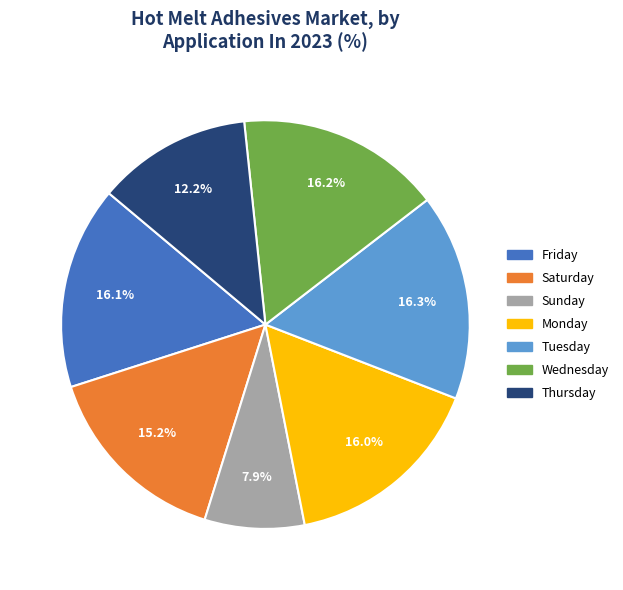

Is there a majority slice in this chart?

No